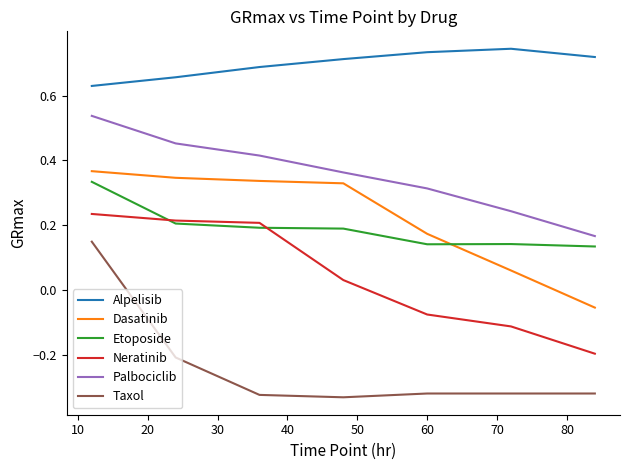

Which series has the widest spread of values?

Taxol